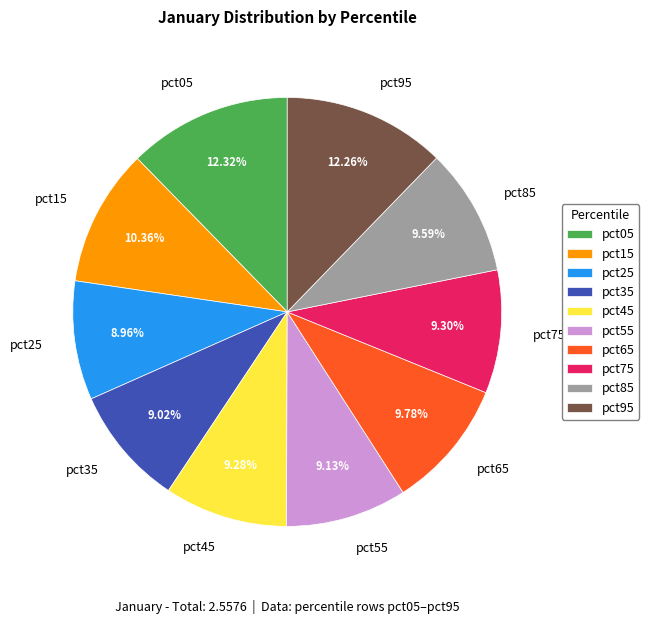

How many slices are in this pie chart?

10